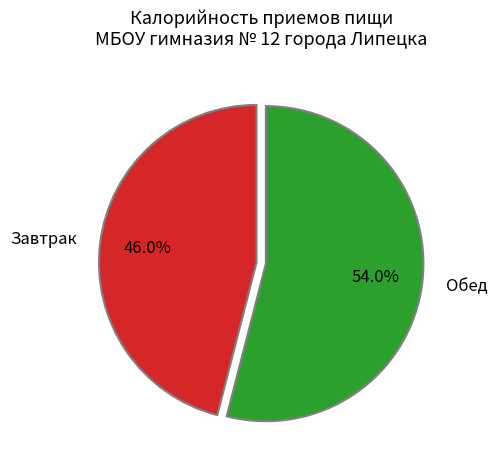

True or false: Обед accounts for 64% of the total.

False